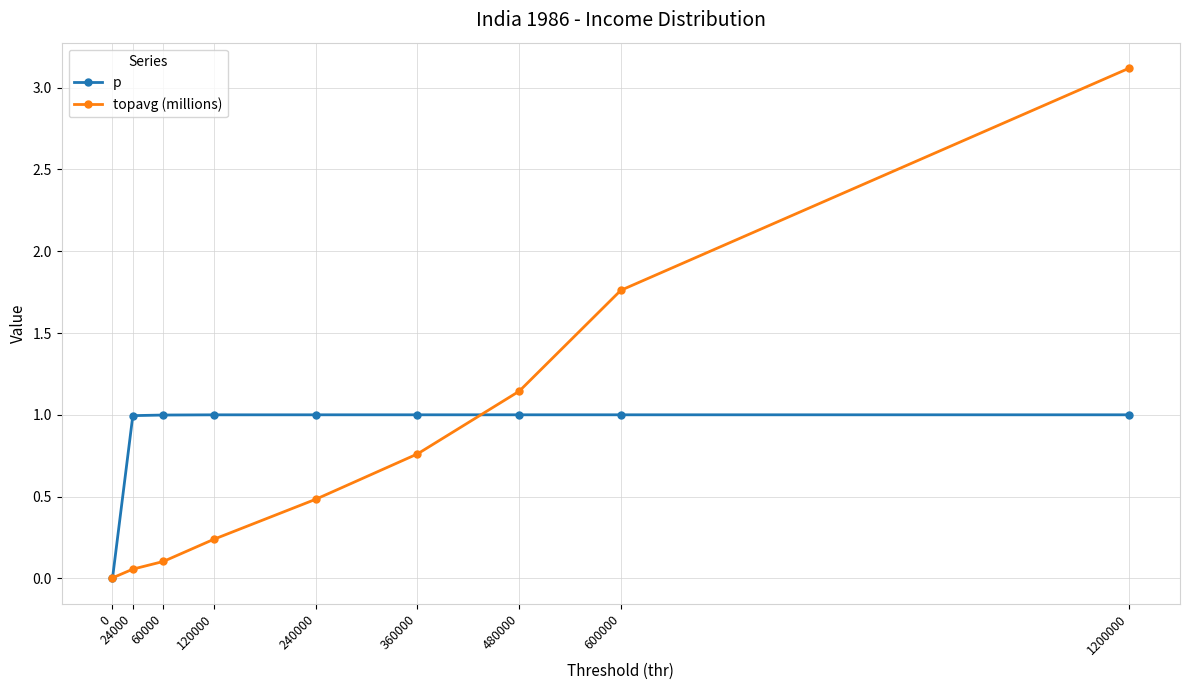

What is the difference between the p values at 360000 and 0?

1.0